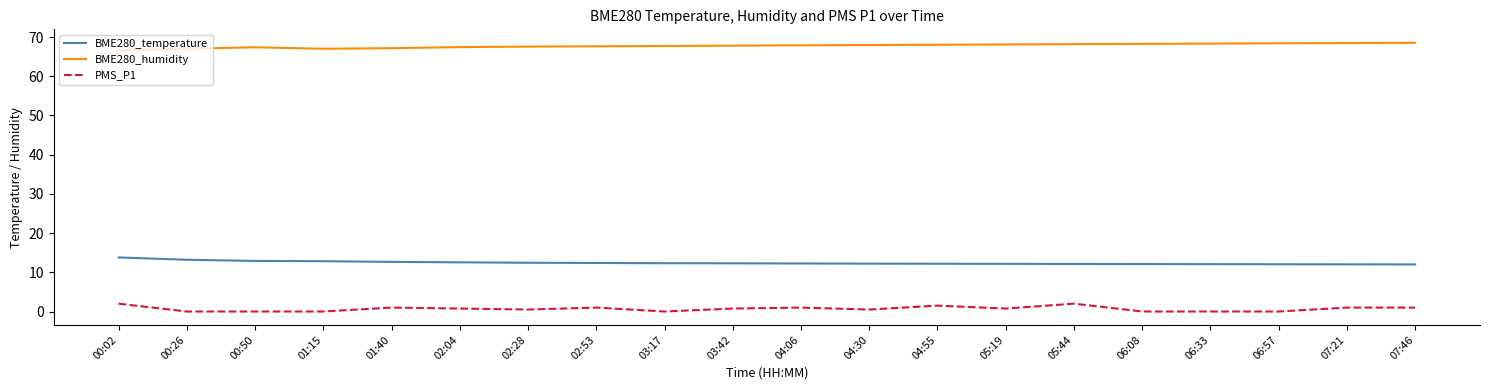

How many lines are shown in the chart?

3